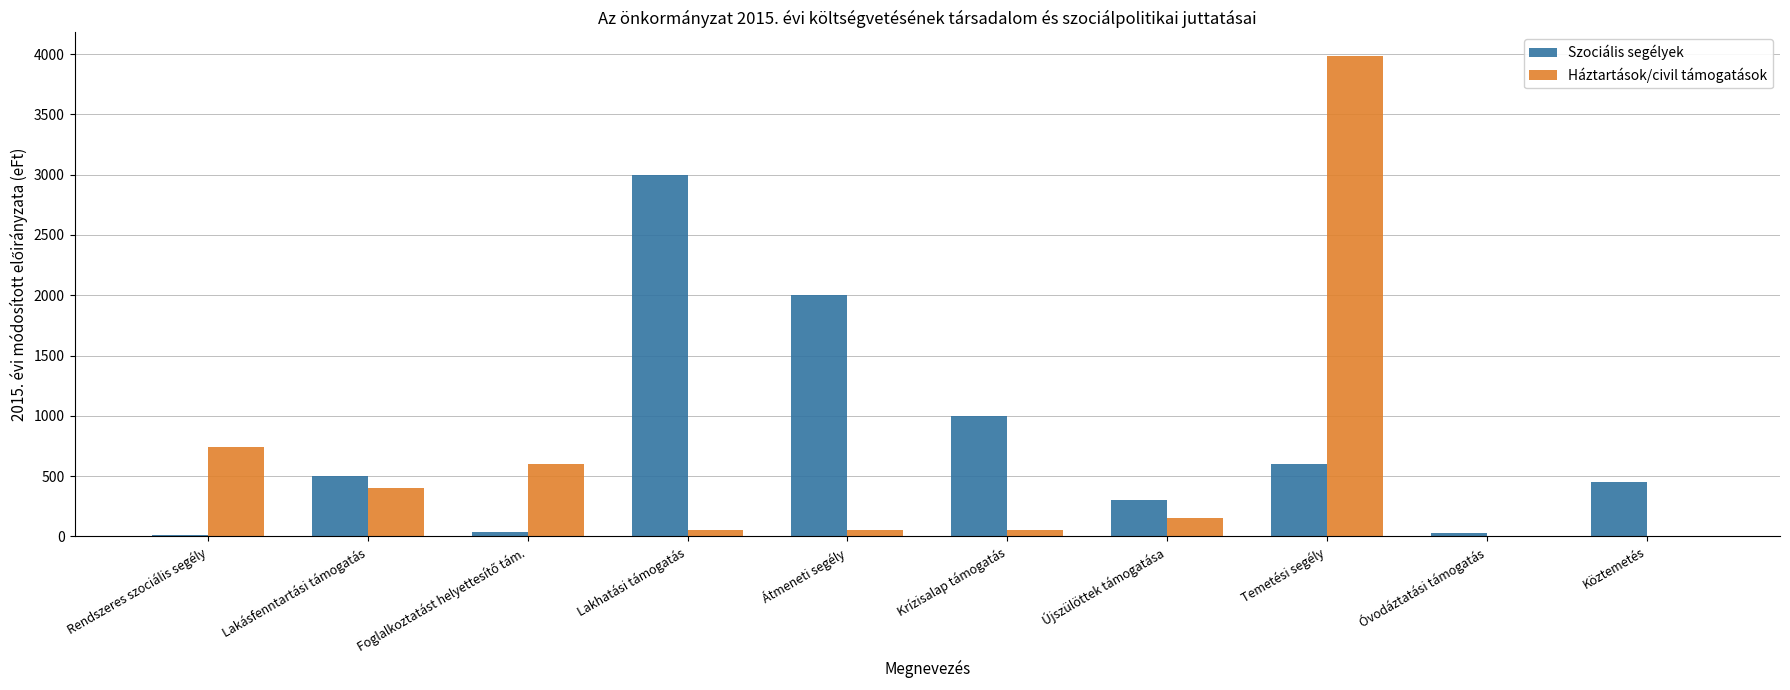

Where is Szociális segélyek nearest to the value 1504?

Átmeneti segély